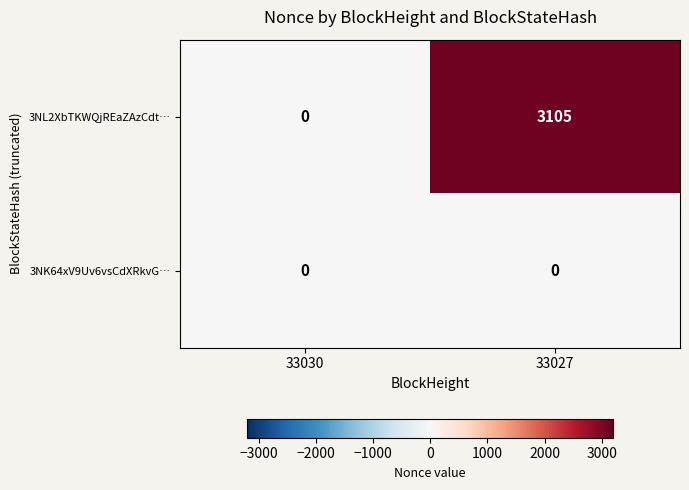

Which series has the largest total across all categories?

3NL2XbTKWQjREaZAzCdt…